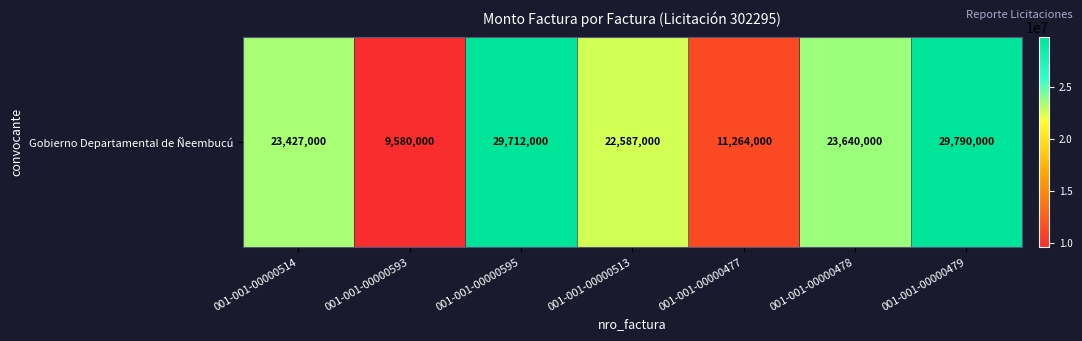

Where does the data first go above 23427000?

001-001-00000595